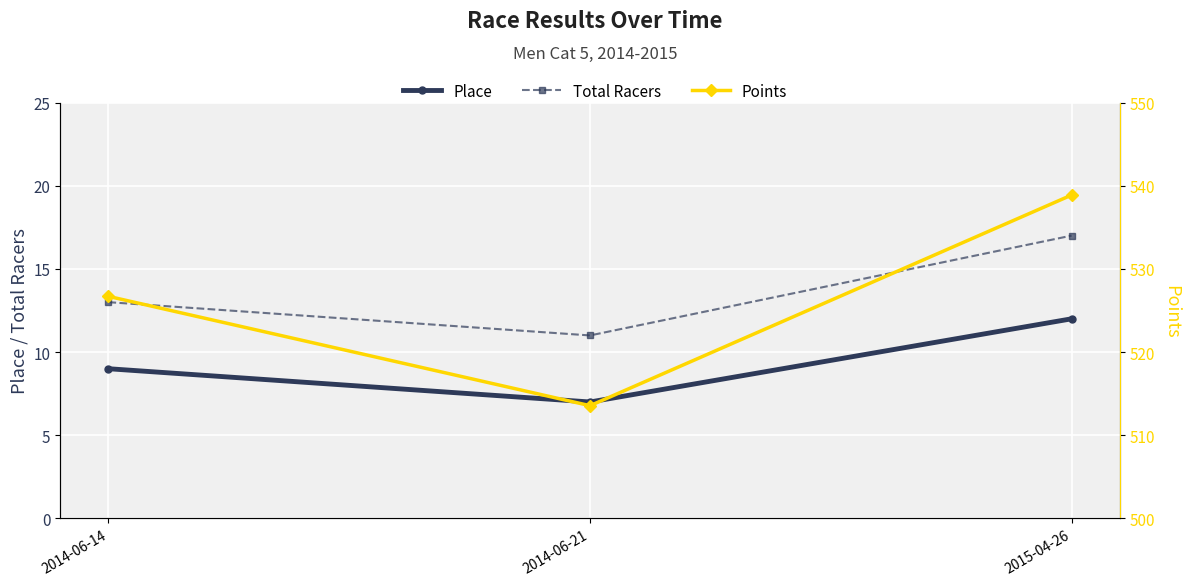

Reading left to right, what are all the values shown in this chart?

Place: 9.0	7.0	12.0
Total Racers: 13.0	11.0	17.0
Points: 526.7	513.6	538.9